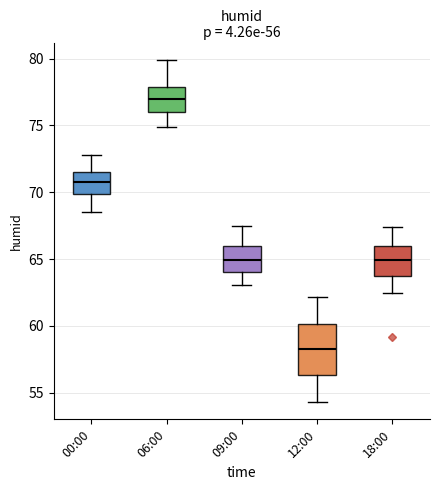

Which box has the highest median line?

06:00